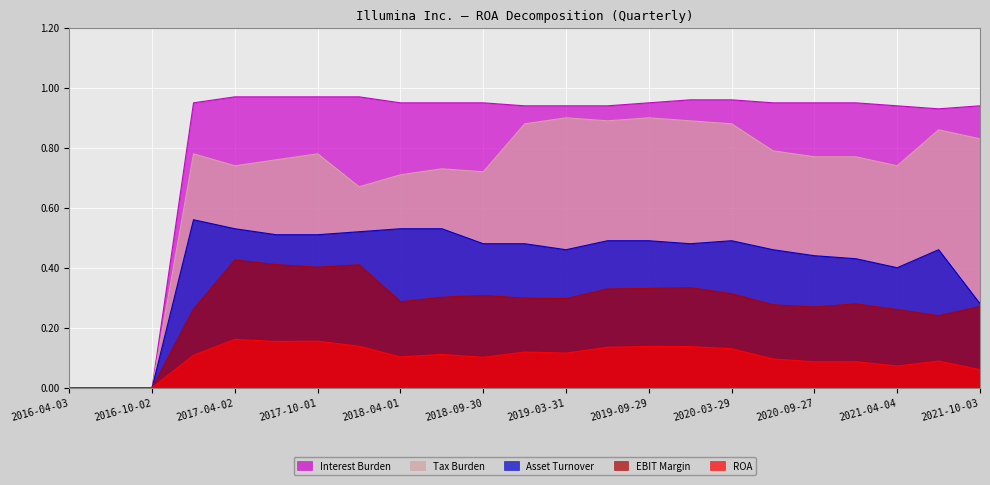

True or false: Tax Burden has more than 1 interior local peaks.

True